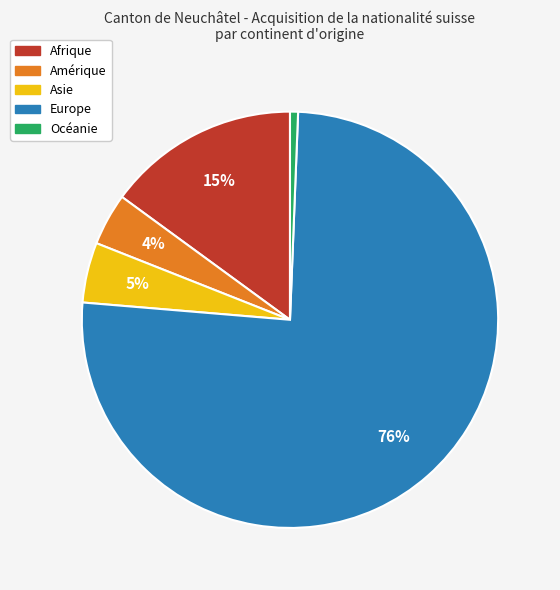

What is the largest slice in the pie chart?

Europe